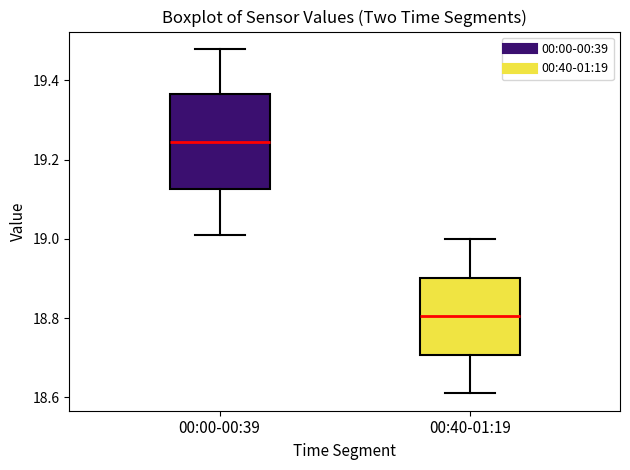

Where does the upper whisker of the box for 00:40-01:19 end on the y-axis? The values are not printed on the chart, so give them approximately, as read against the axis.

19.00